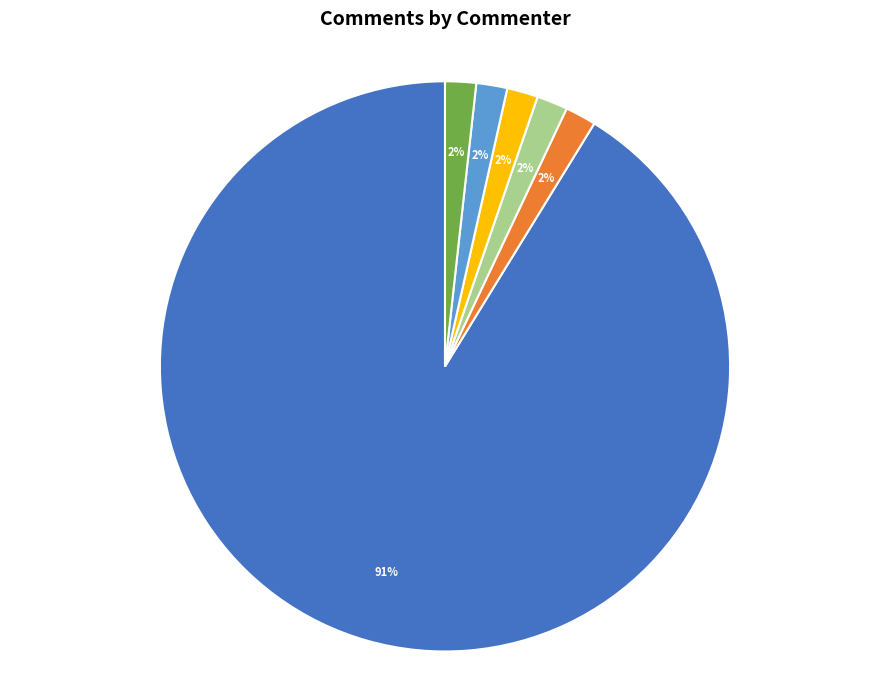

Rank the categories by value from lowest to highest.

Daniel Harkins, Jouni Malinen, Michael Montemurro, Pascal VIGER, yujin noh, Mark RISON